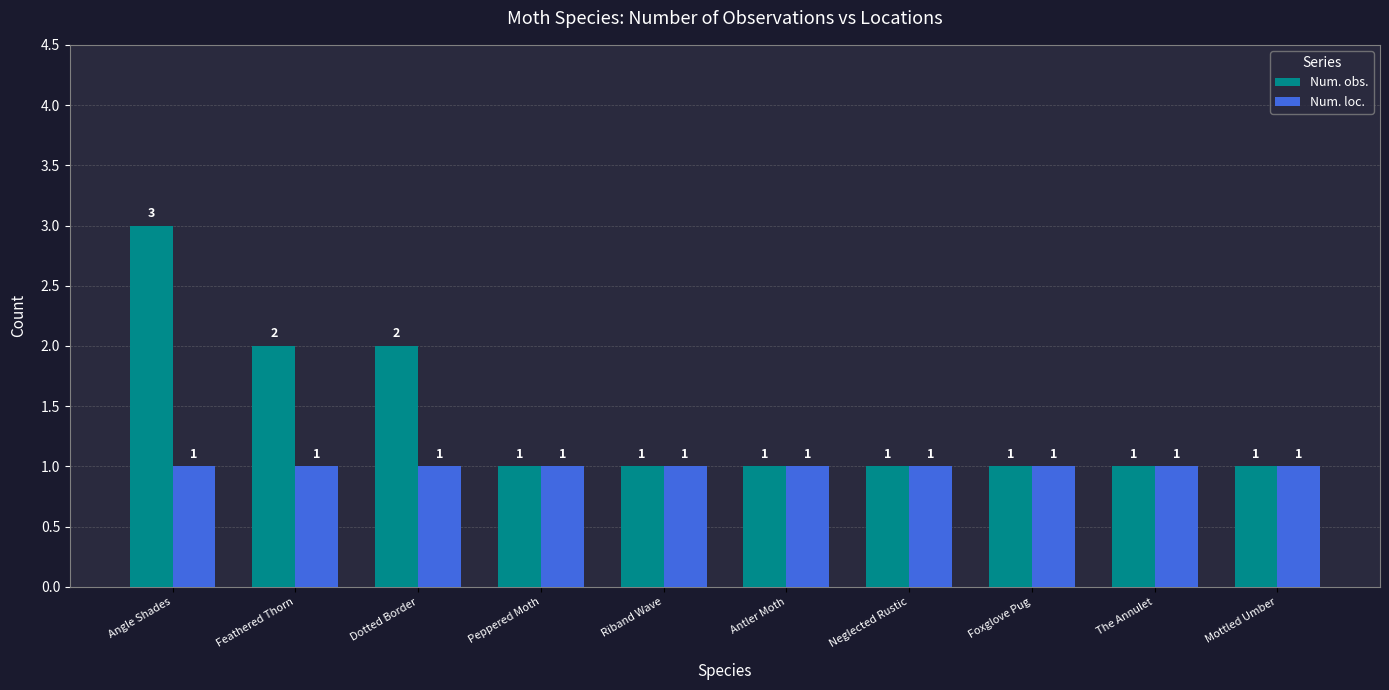

What is the maximum value shown in the chart?

3